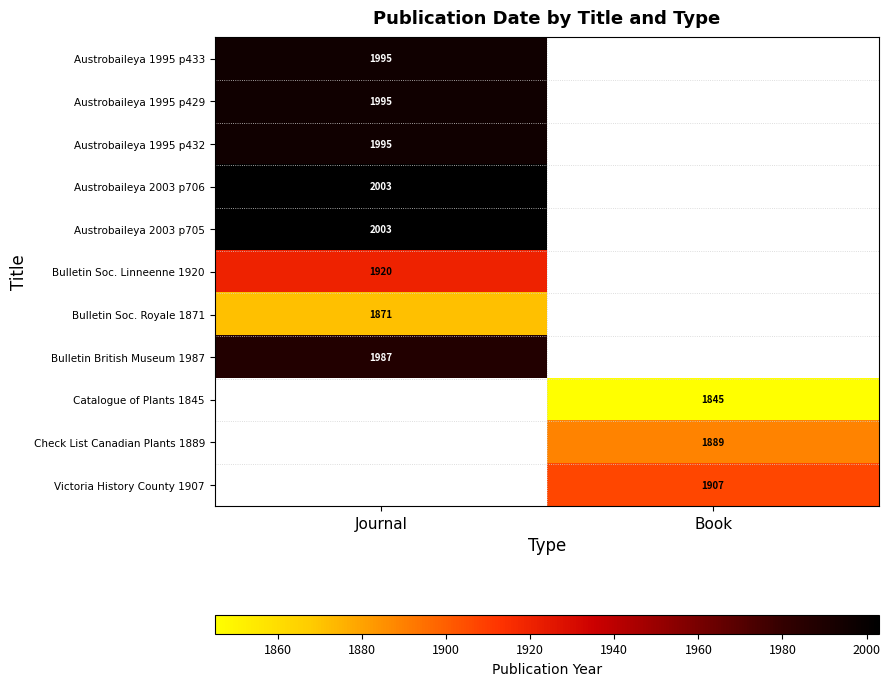

Is it true that Austrobaileya 2003 p705 equals 3474 at Journal?

False